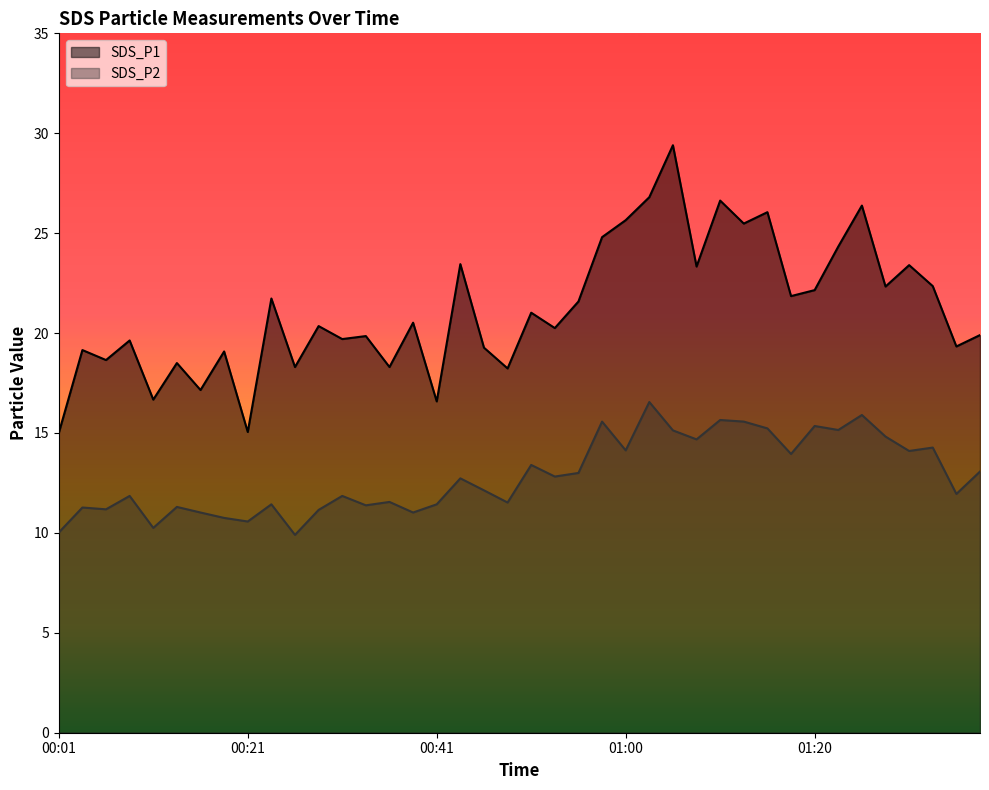

How many data points in SDS_P1 are above 20?

22